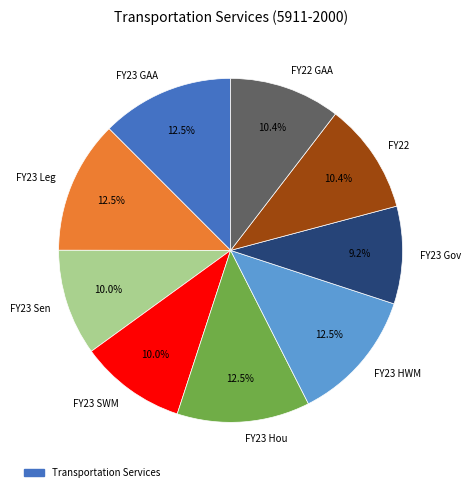

What percentage is NOT represented by FY23 Gov?

90.8%